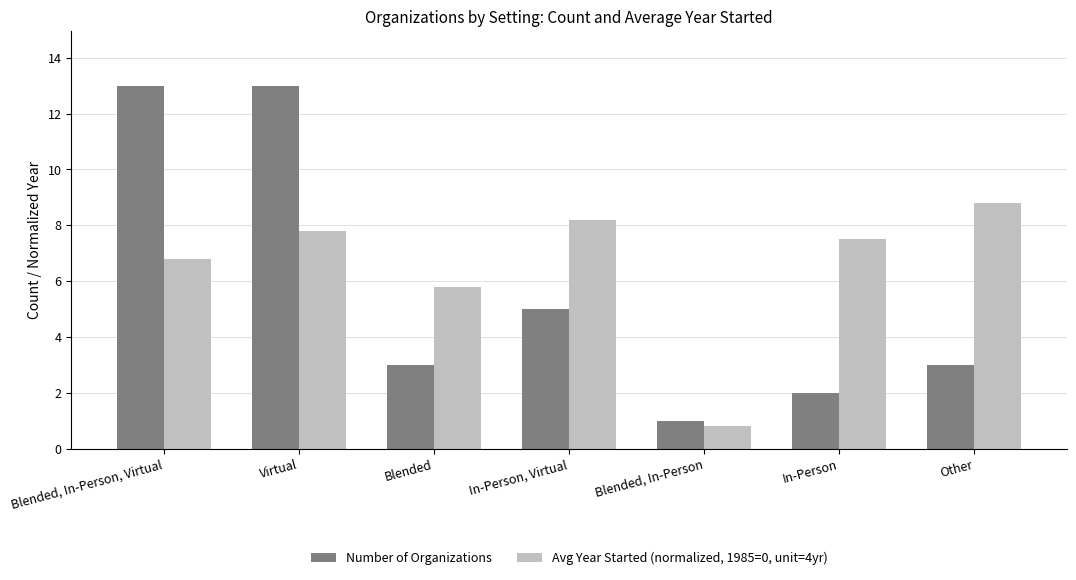

Which series has the largest range (max minus min)?

Number of Organizations